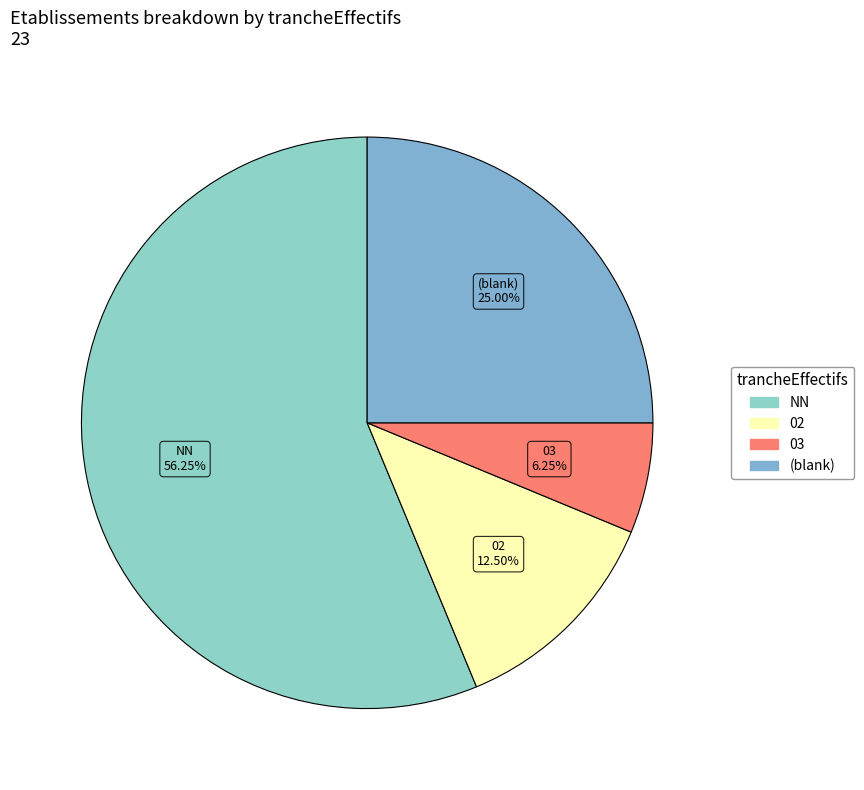

Count the number of slices in the pie.

4